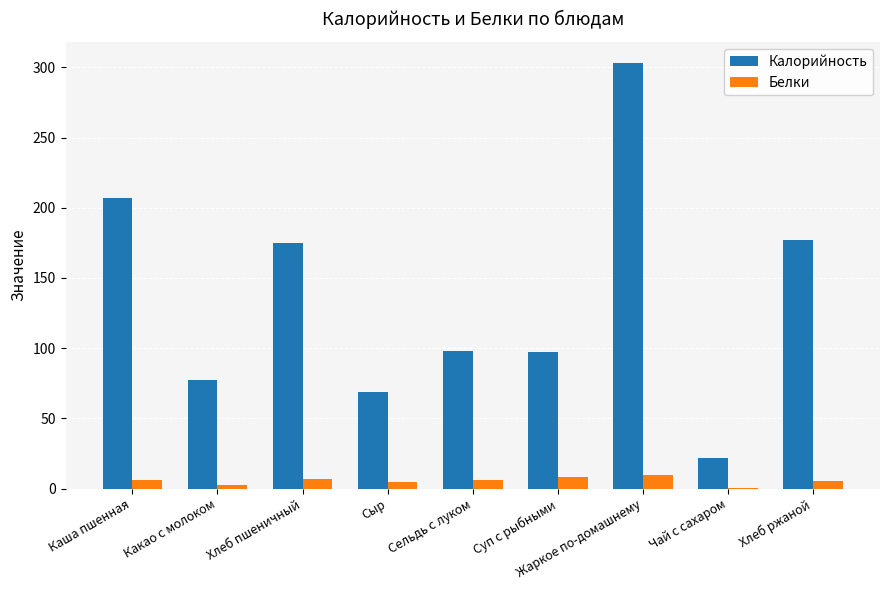

What is the approximate value of Белки at Жаркое по-домашнему?

9.9